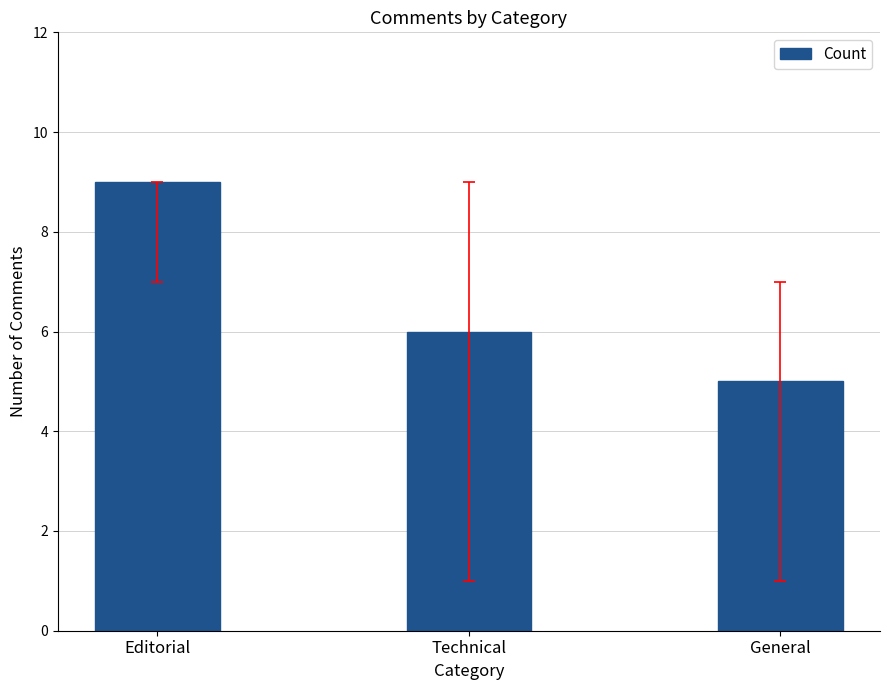

Rank the categories by value from highest to lowest.

Editorial, Technical, General